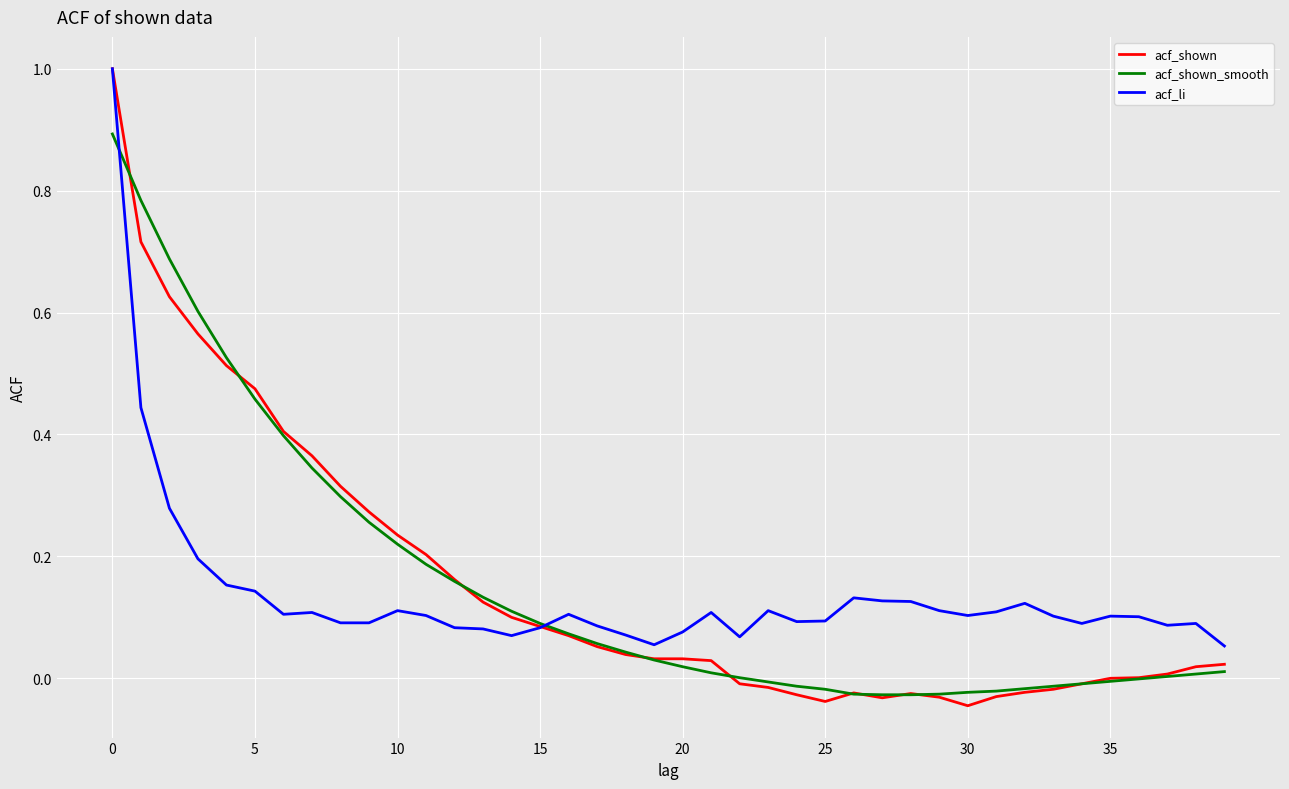

What is the greatest value displayed?

1.0